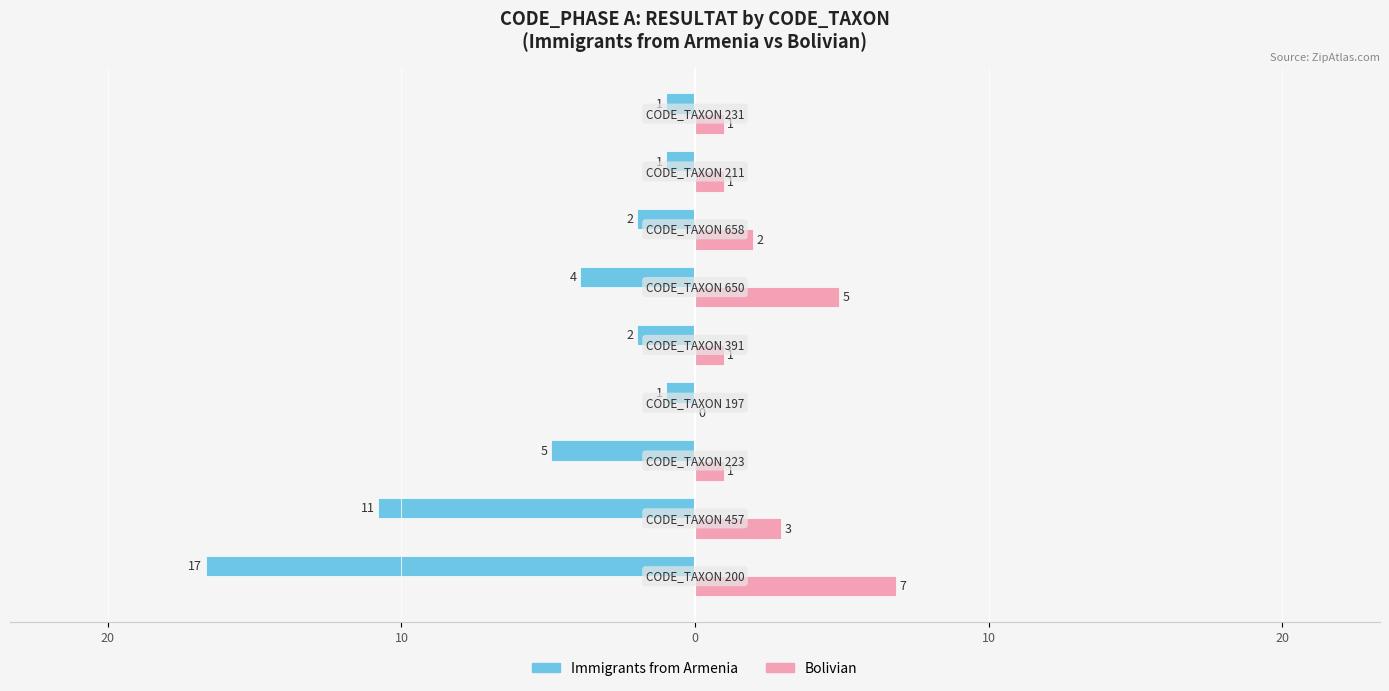

What are all the series names shown in the legend?

Immigrants from Armenia, Bolivian